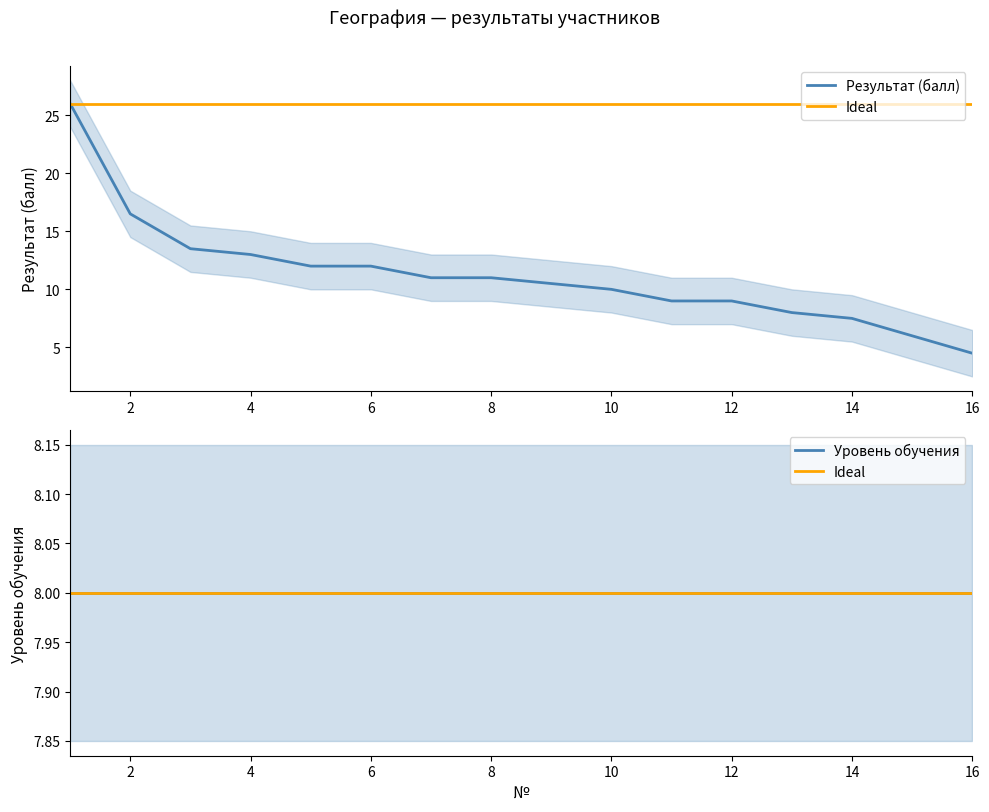

Where is the data nearest to the value 15?

2